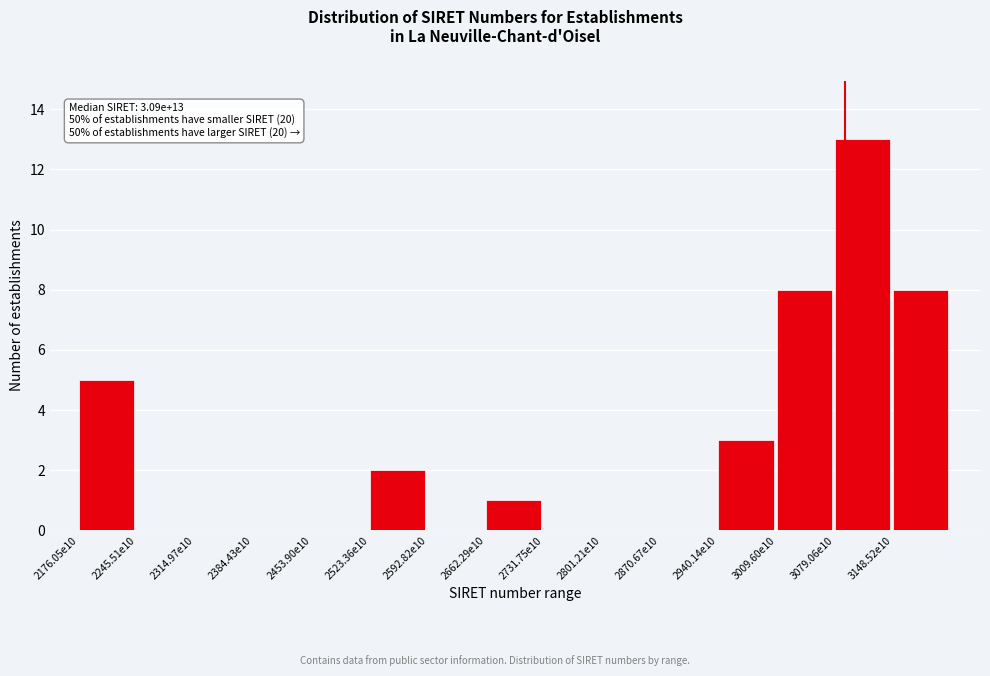

Reading right to left, extract all data points from this chart.

3148.52e10=8	3079.06e10=13	3009.60e10=8	2940.14e10=3	2870.67e10=0	2801.21e10=0	2731.75e10=0	2662.29e10=1	2592.82e10=0	2523.36e10=2	2453.90e10=0	2384.43e10=0	2314.97e10=0	2245.51e10=0	2176.05e10=5